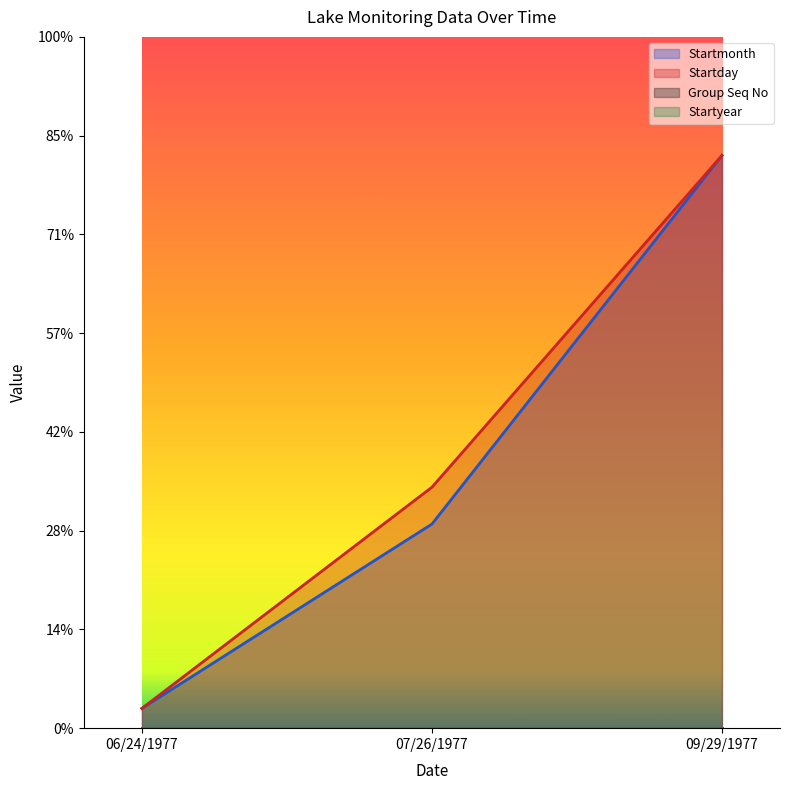

Between 06/24/1977 and 09/29/1977, which series saw the biggest shift?

Startmonth